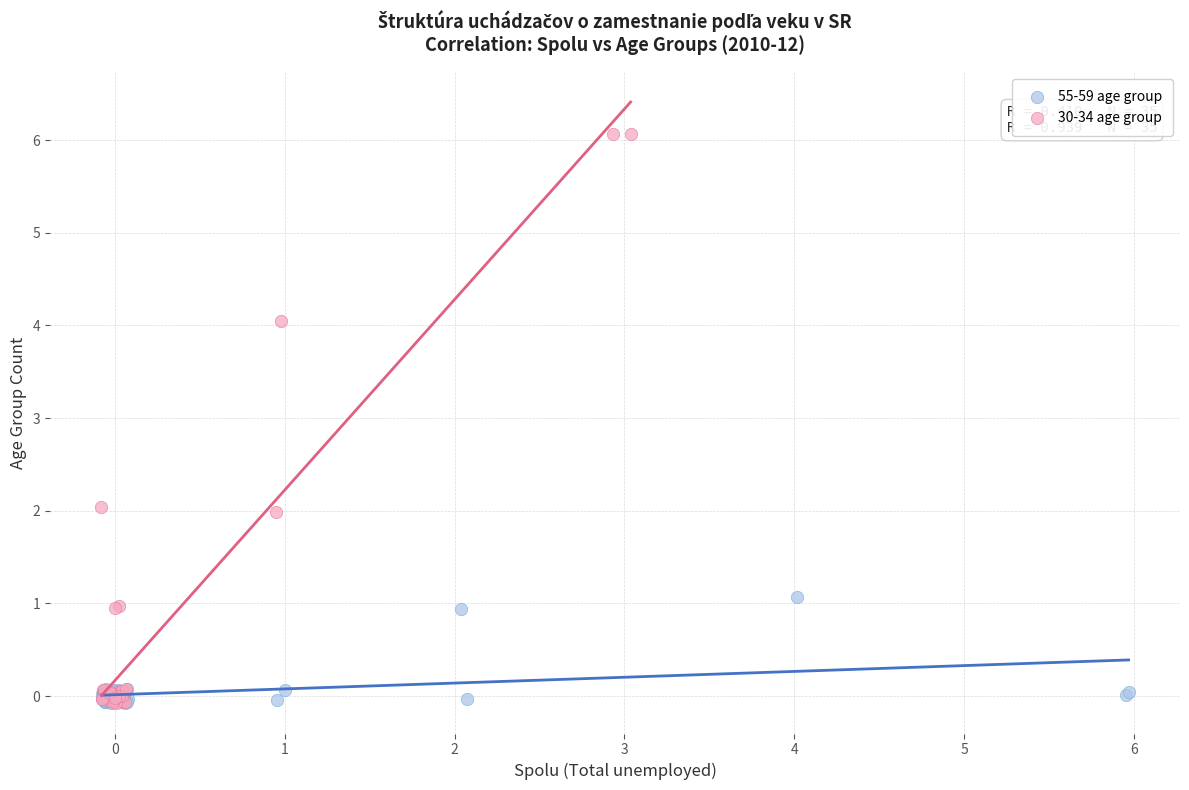

Which series contains the highest Y value?

30-34 age group